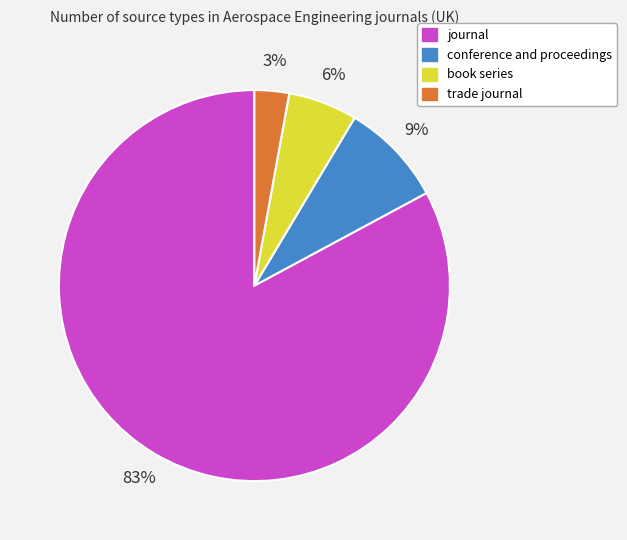

The book series slice represents 11% of the pie. True or false?

False